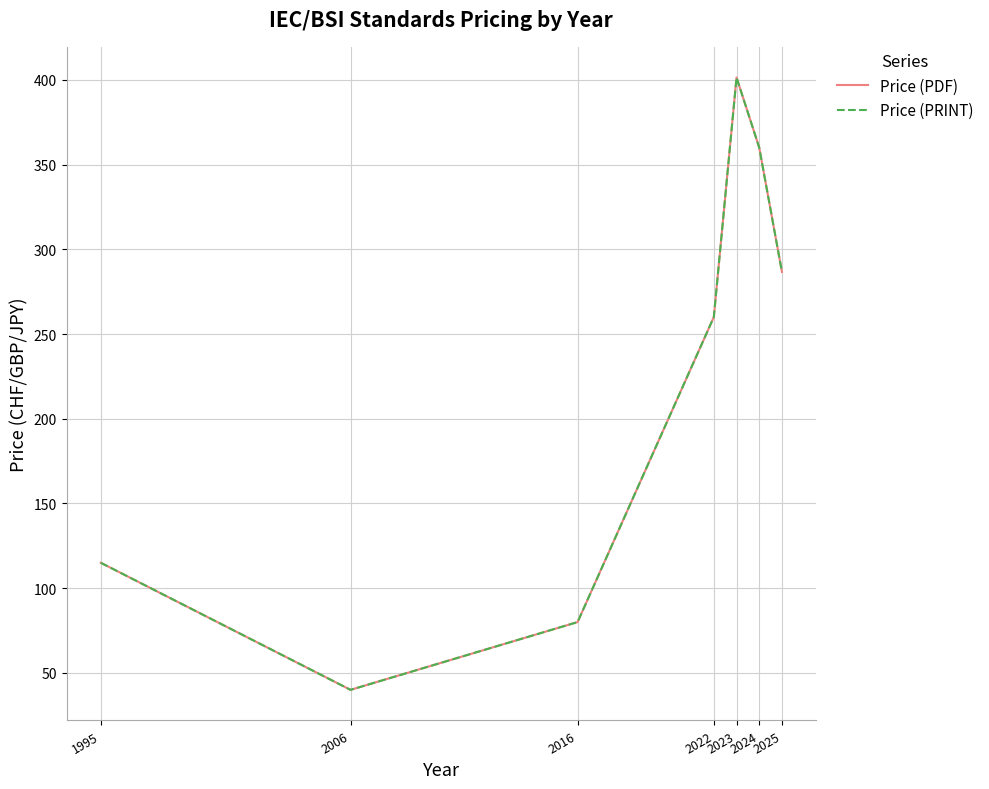

List the series in order of their peak value, highest first.

Price (PDF), Price (PRINT)